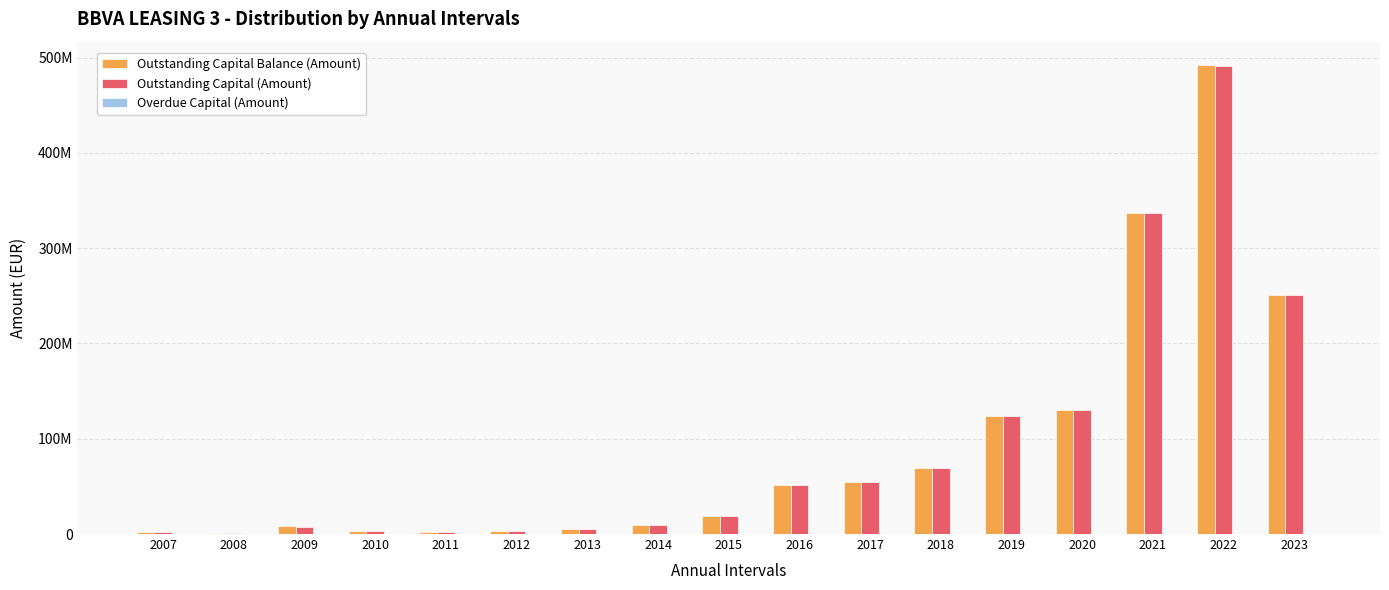

What is the average value of the Outstanding Capital Balance (Amount) series?

91965164.5